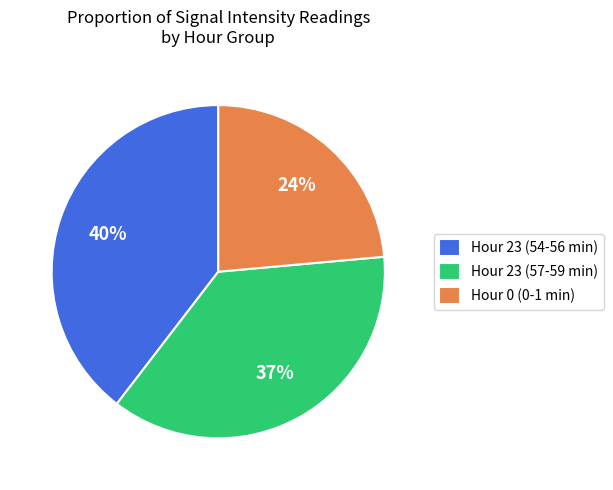

Which has a higher value, Hour 23 (54-56 min) or Hour 0 (0-1 min)?

Hour 23 (54-56 min)